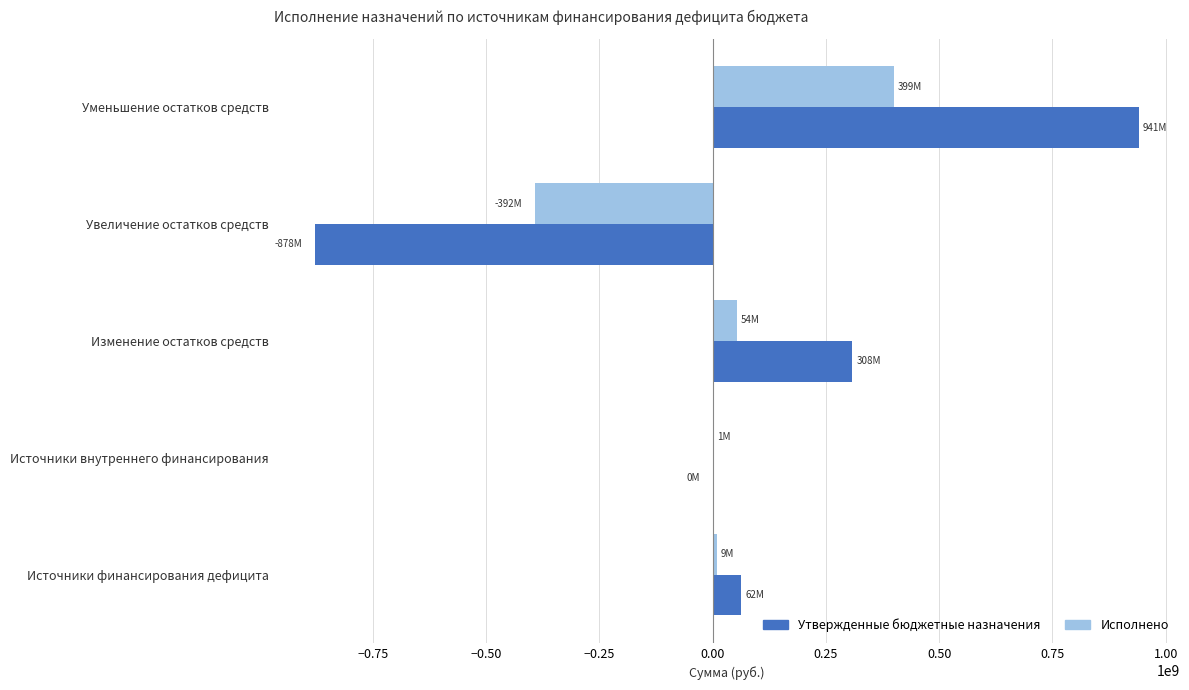

Is the value of Исполнено at Увеличение остатков средств greater than the value of Утвержденные бюджетные назначения at Изменение остатков средств?

No